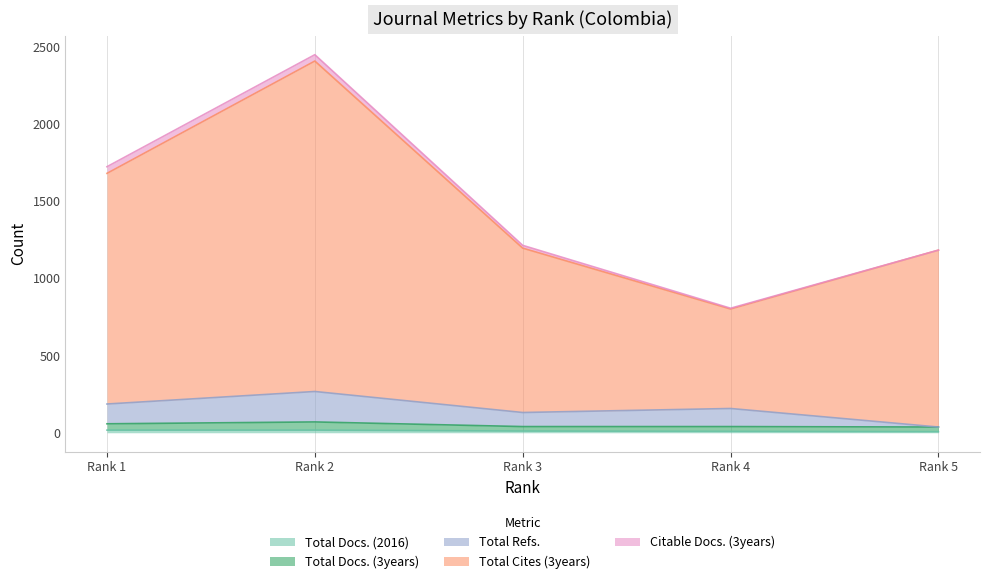

Does the chart display data point markers on the line(s)?

No